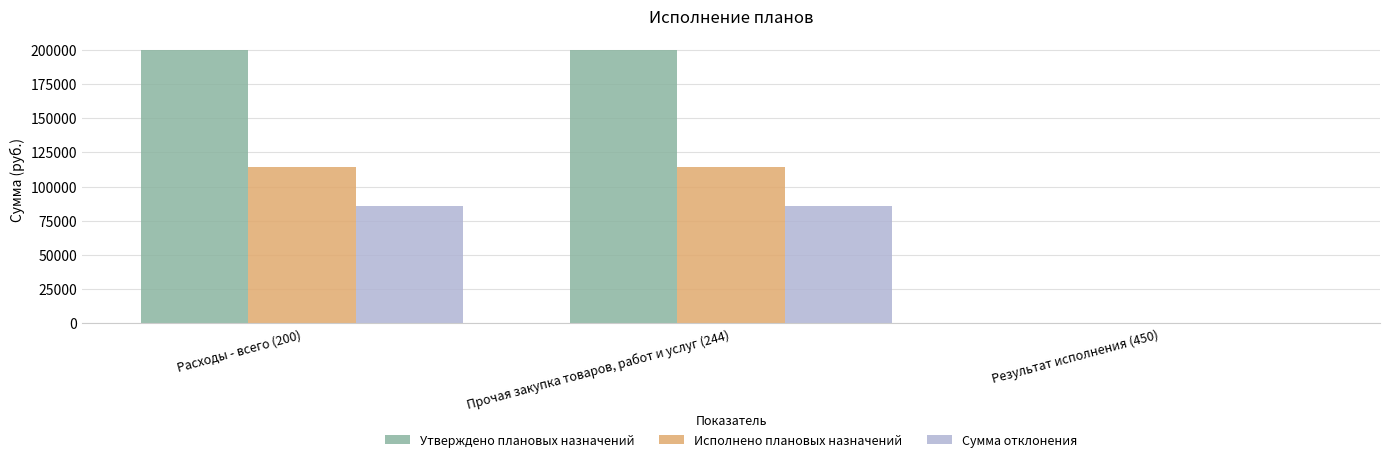

Is the value of Сумма отклонения at Прочая закупка товаров, работ и услуг (244) greater than the value of Утверждено плановых назначений at Результат исполнения (450)?

Yes